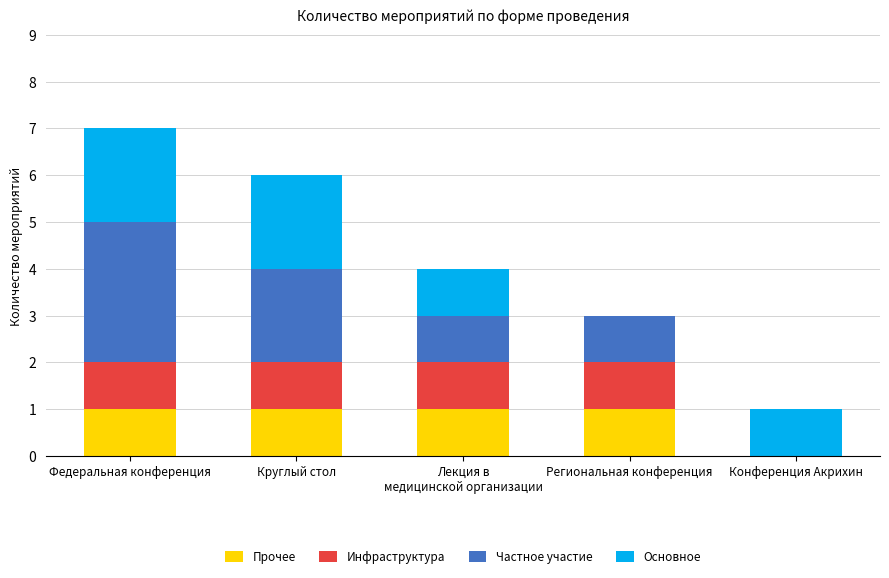

At which category is the sum across all series the highest?

Федеральная конференция